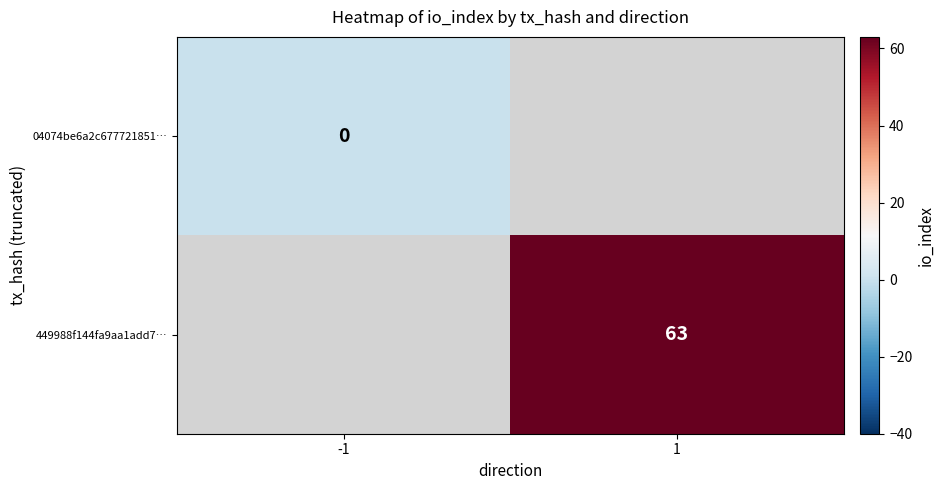

True or false: 449988f144fa9aa1add7… has a value of 82 at 1.

False